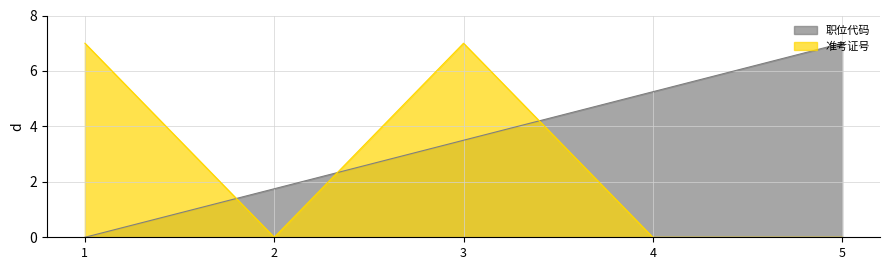

What is the difference between the second highest and minimum values in the 职位代码 series?

5.2